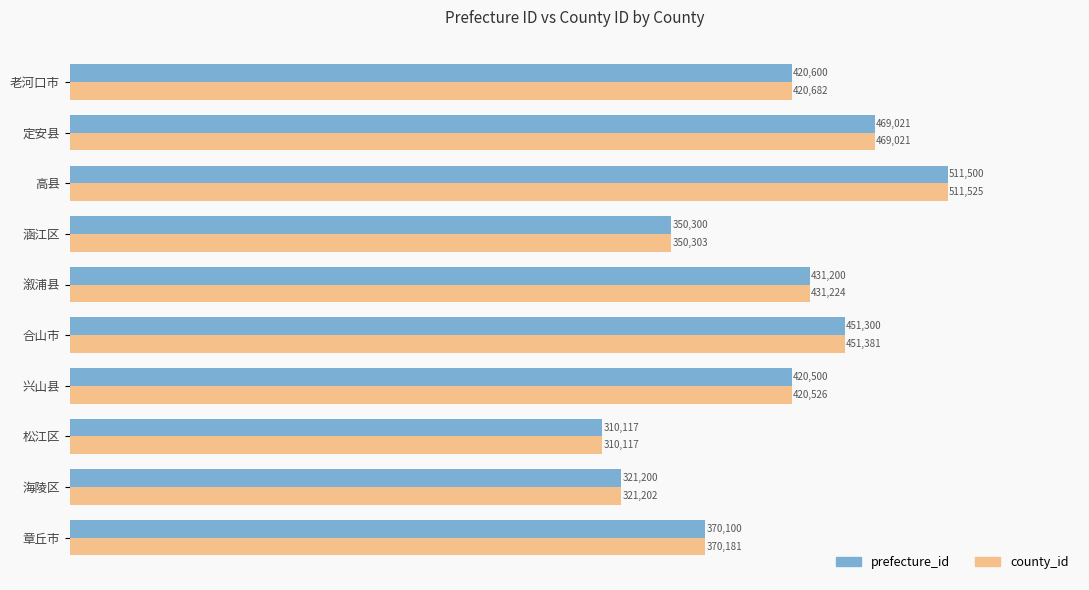

Rank the categories by prefecture_id value from highest to lowest.

高县, 定安县, 合山市, 溆浦县, 老河口市, 兴山县, 章丘市, 涵江区, 海陵区, 松江区